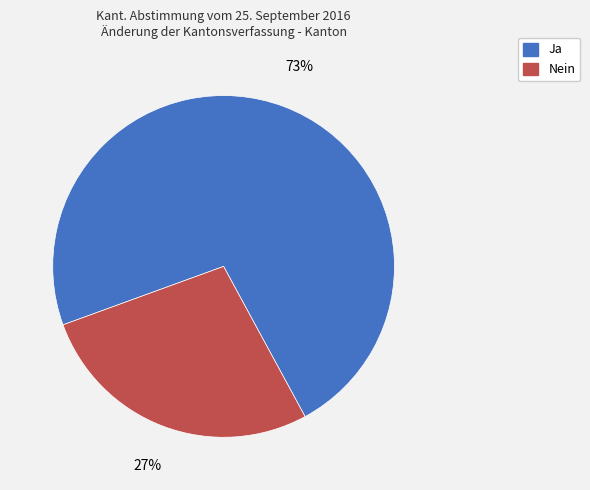

Approximately how many times larger is the value at Nein compared to Ja?

0.4